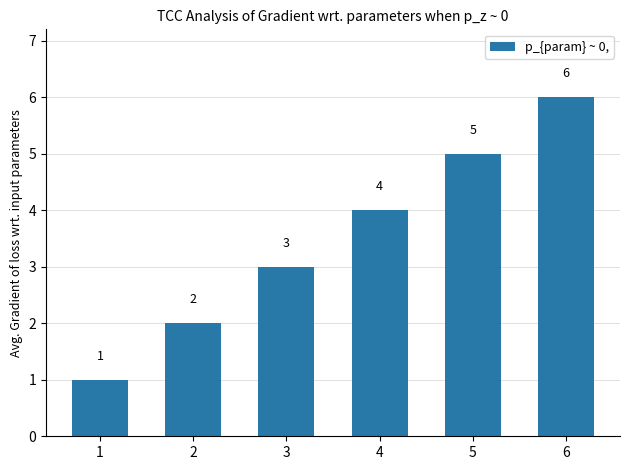

What is the value of the 3rd bar from the left?

3